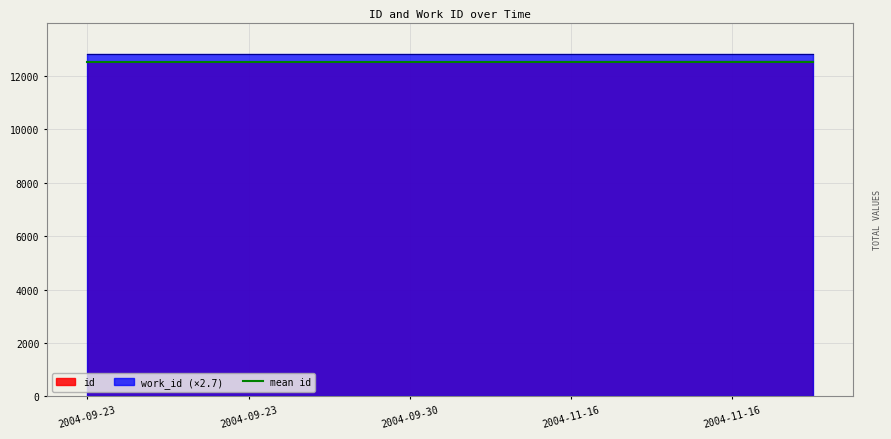

Approximately how many times larger is the value at 2004-09-23 compared to 2004-11-16?

1.0